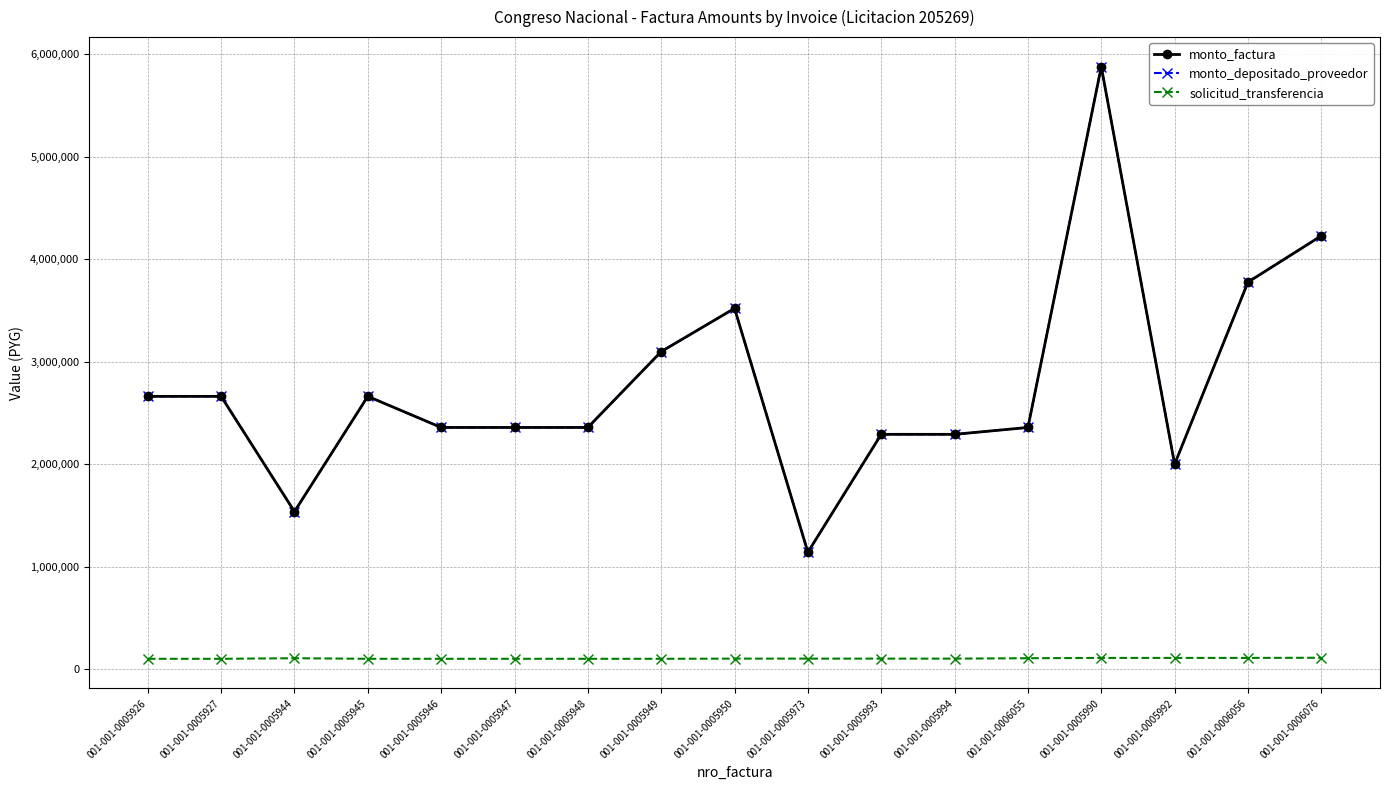

Does the chart have visible grid lines?

Yes